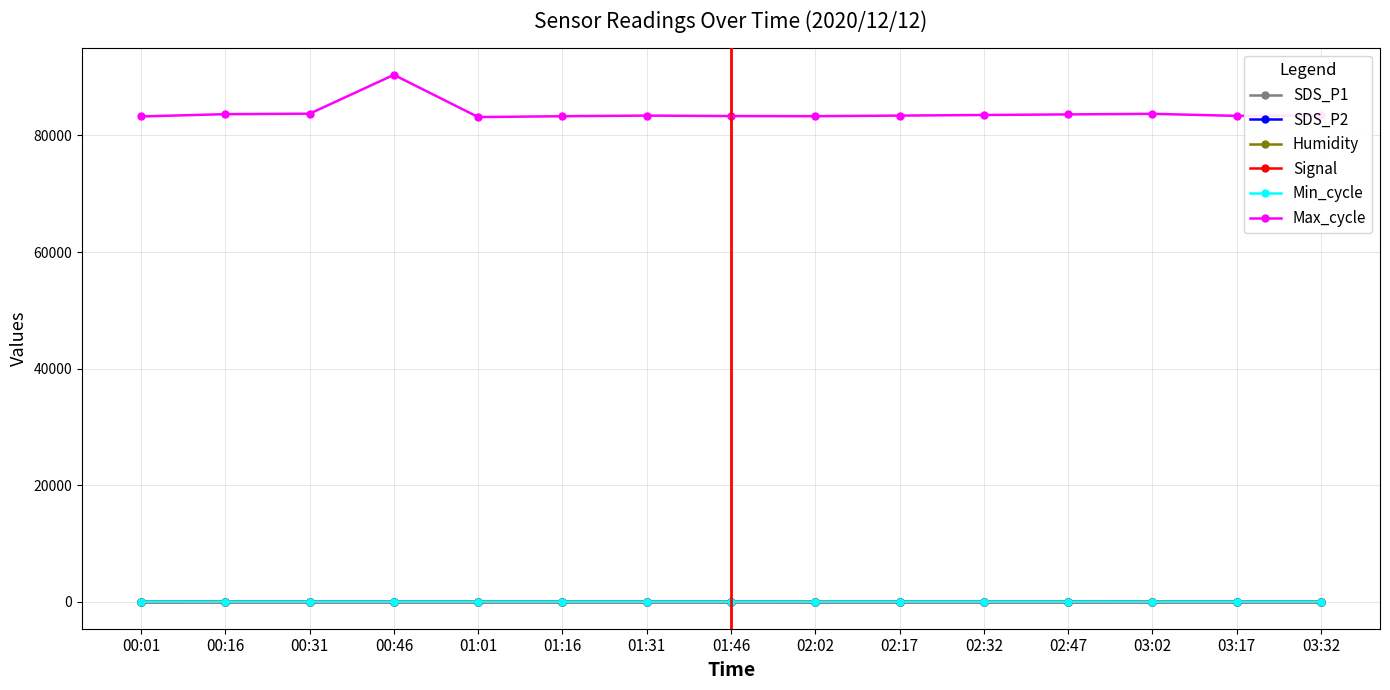

What is the average value of the SDS_P2 series?

19.7